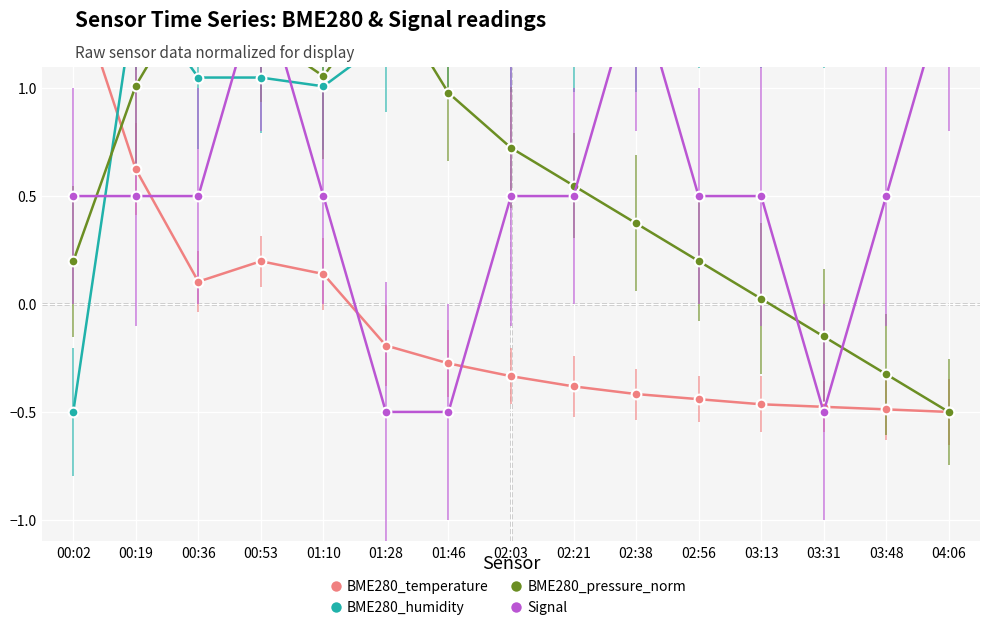

At how many categories does at least one series exceed 0?

15